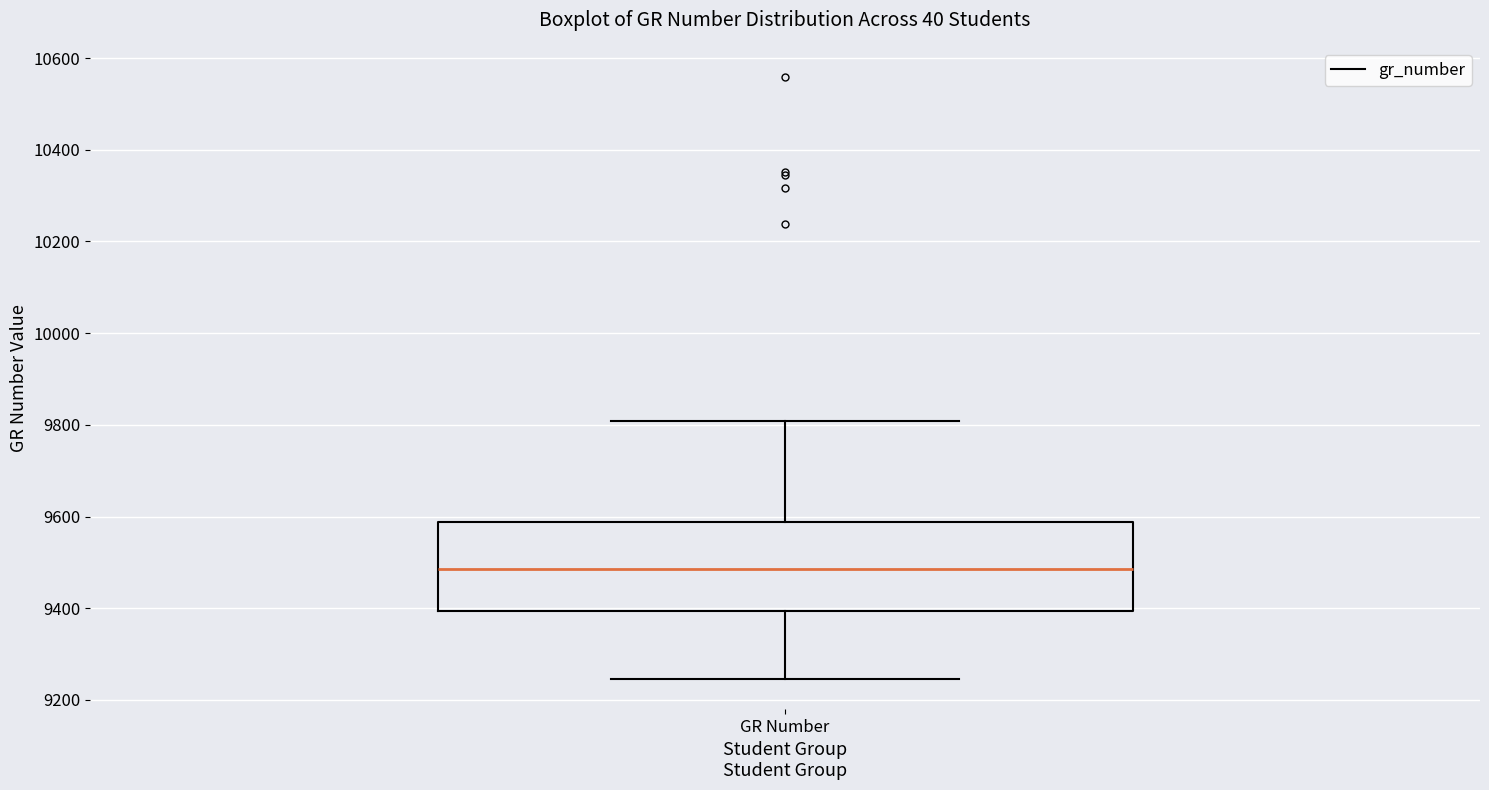

Where does the upper whisker of the box for GR Number end on the y-axis? The values are not printed on the chart, so give them approximately, as read against the axis.

9800